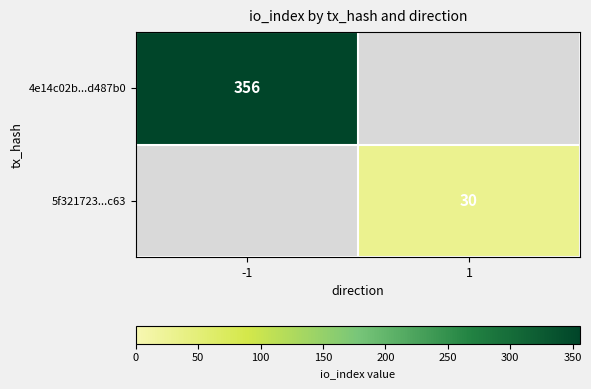

The 4e14c02b...d487b0 series shows 537 at -1. True or false?

False